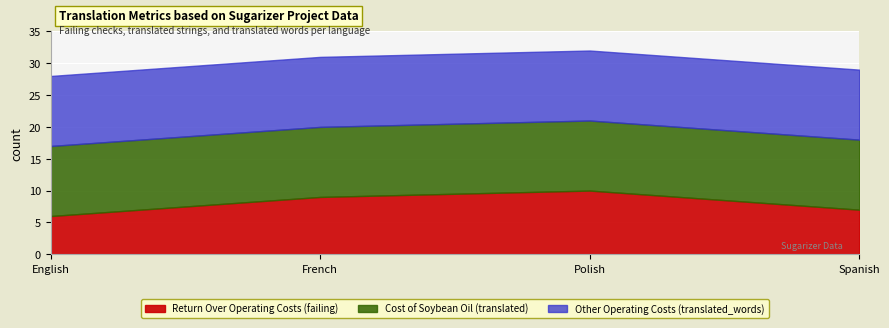

The Cost of Soybean Oil (translated) series shows 11 at French. True or false?

True